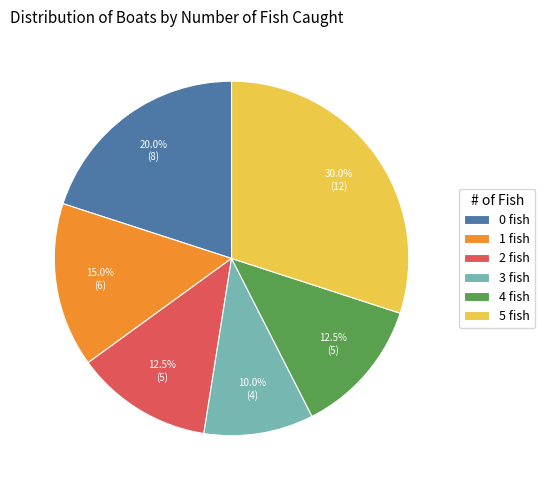

Is there a majority slice in this chart?

No